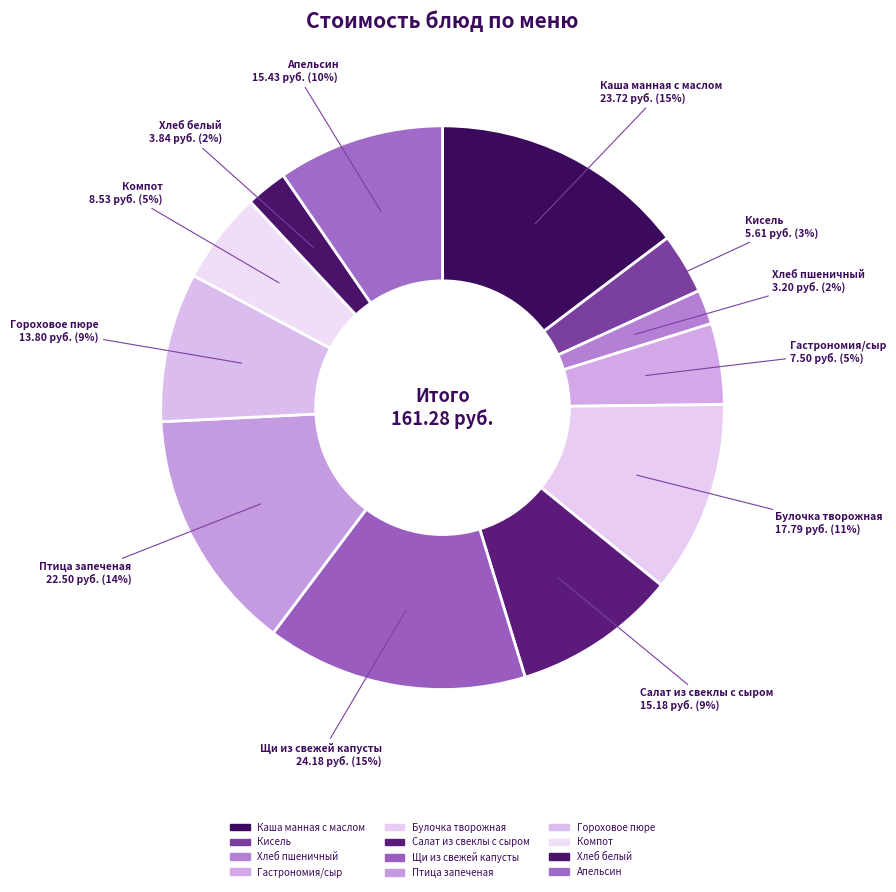

What is the change in value from Гастрономия/сыр to Щи из свежей капусты?

+16.7